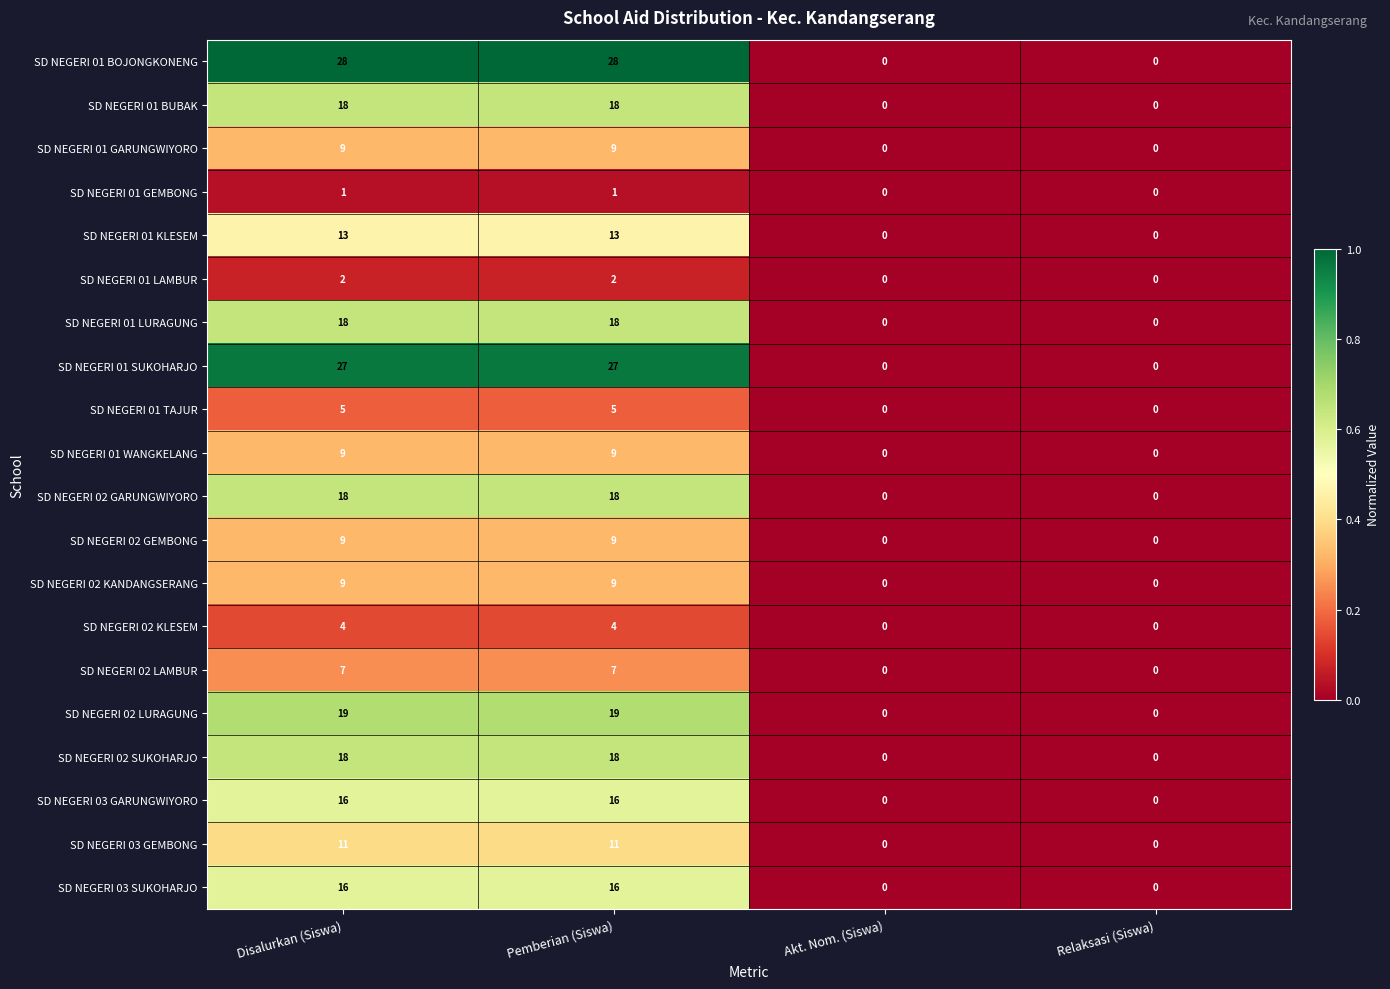

What is the sum of the SD NEGERI 02 GARUNGWIYORO values at Relaksasi (Siswa) and Disalurkan (Siswa)?

18